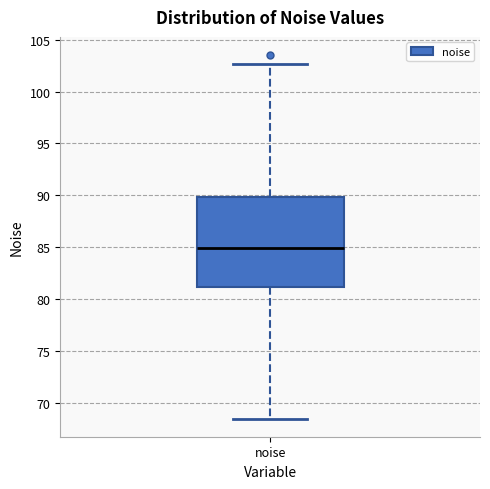

Read this box plot against the y-axis: the position of the median line, the range covered by the box, and the ends of both whiskers. The values are not printed on the chart, so give them approximately, as read against the axis.

median 85.0, box 81.0 to 90.0, whiskers 68.5 to 102.5